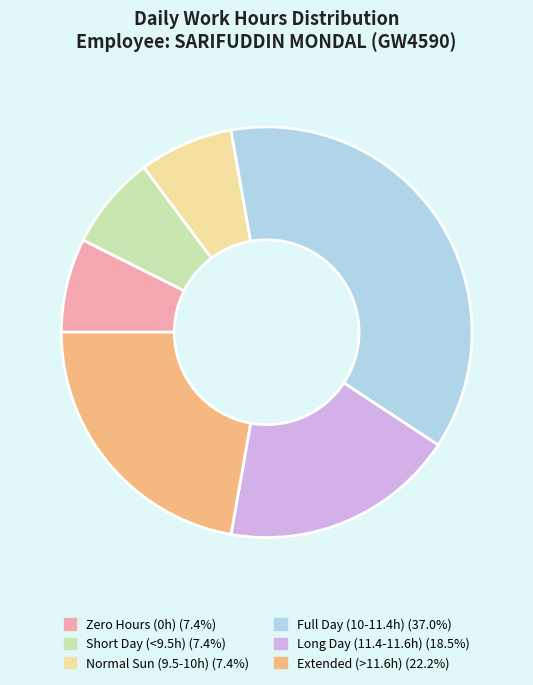

Approximately how many times larger is the value at Long Day (11.4-11.6h) (18.5%) compared to Full Day (10-11.4h) (37.0%)?

0.5